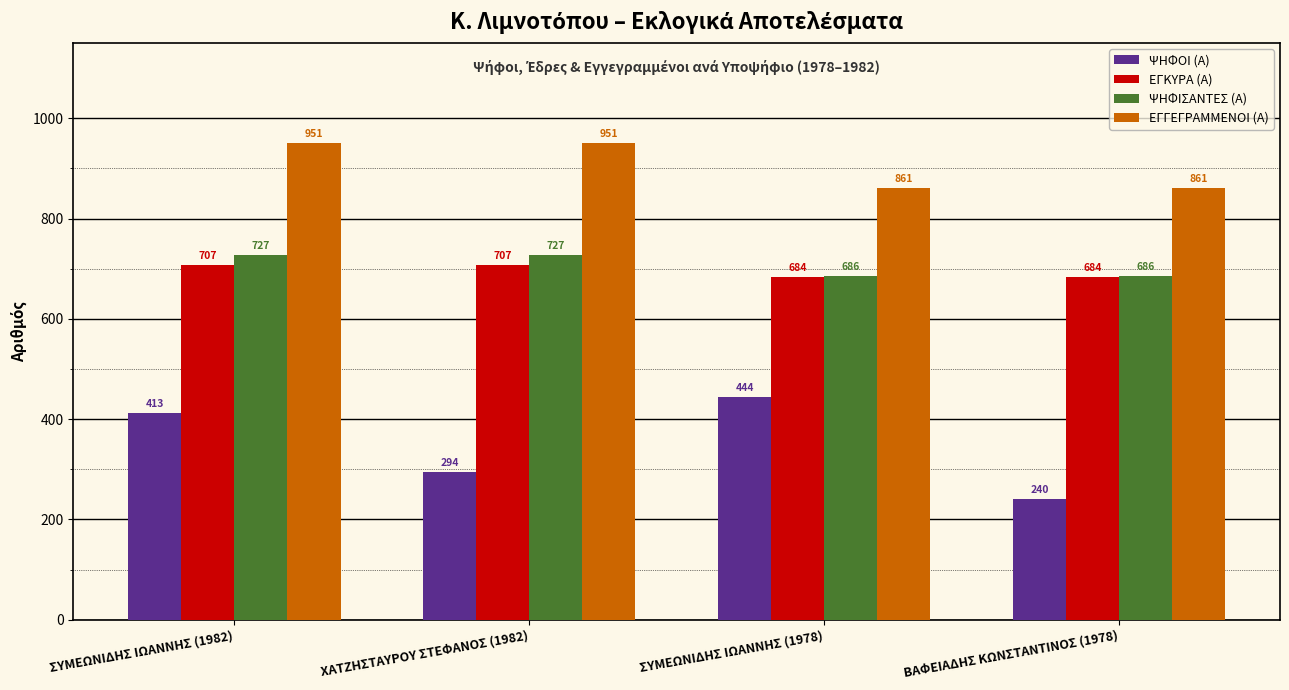

Which series has the largest total across all categories?

ΕΓΓΕΓΡΑΜΜΕΝΟΙ (Α)